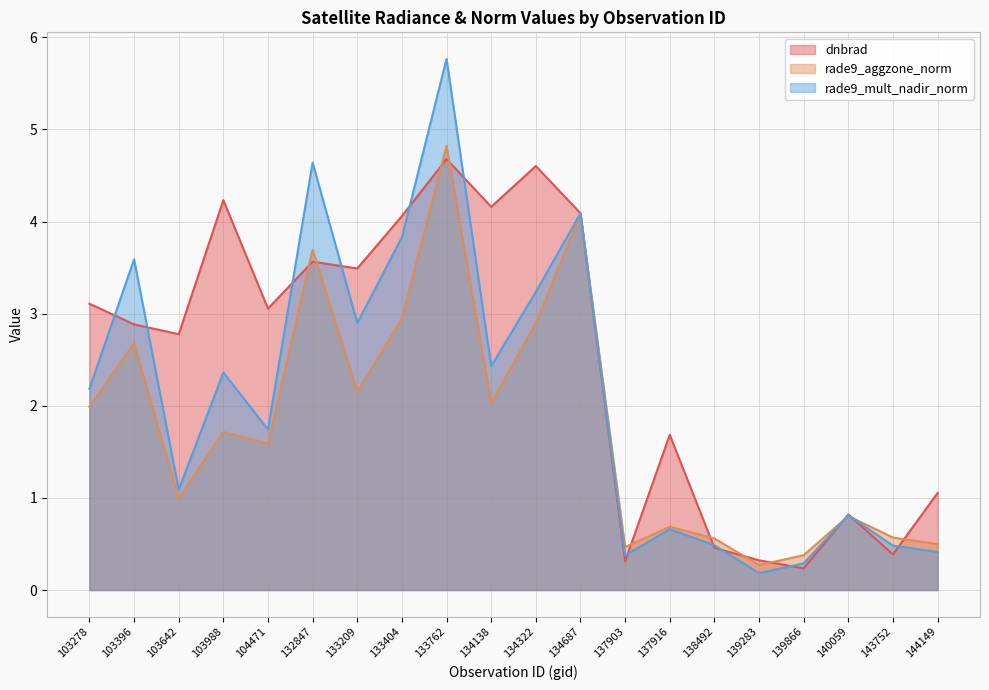

True or false: rade9_aggzone_norm has a value of 0.3 at 139283.

True